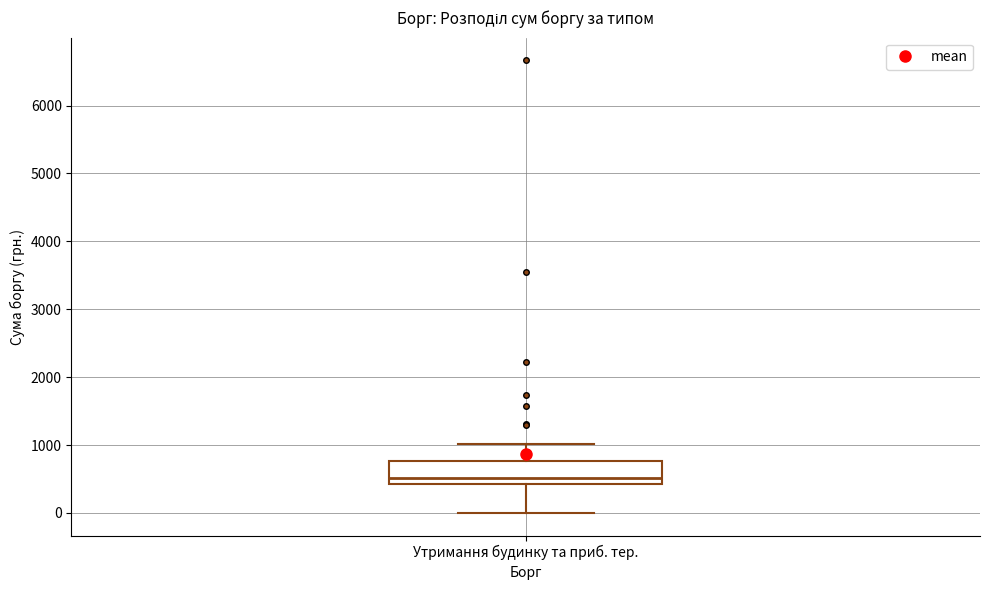

Transcribe this box plot: give where the median line is, the range the box spans, and where the two whiskers end, as read against the y-axis. The values are not printed on the chart, so give them approximately, as read against the axis.

median 500, box 400 to 800, whiskers 0 to 1000